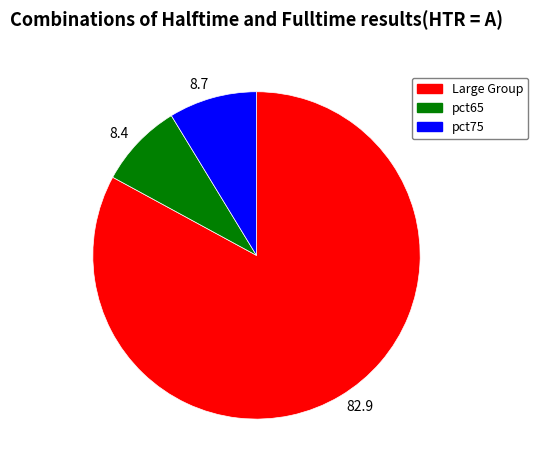

What is the largest slice in the pie chart?

82.9